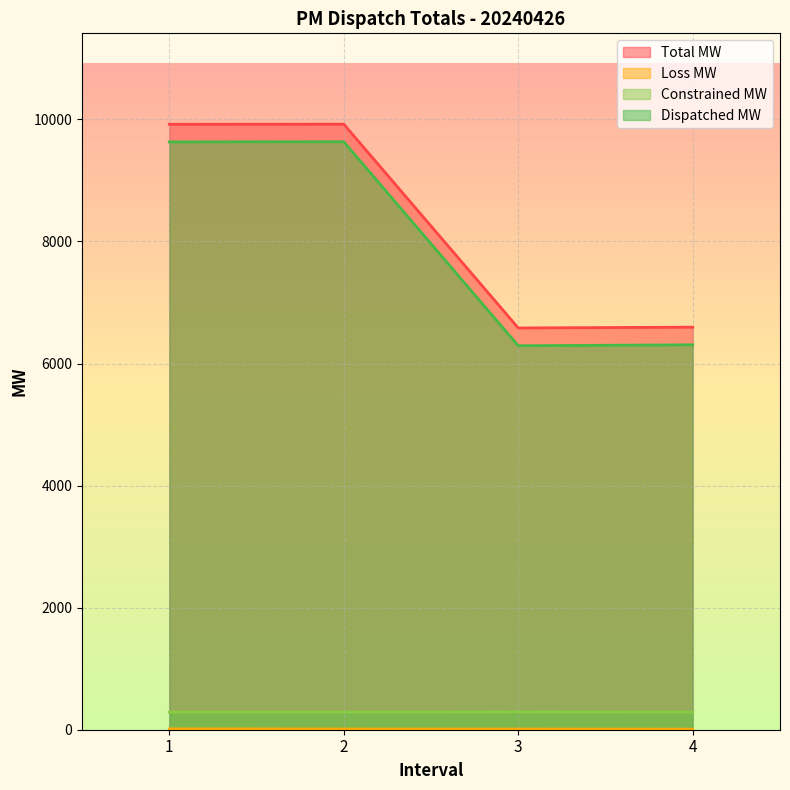

Reading left to right, what are all the values shown in this chart?

Total MW: 1=9920.0	2=9922.0	3=6582.8	4=6596.0
Loss MW: 1=13.8	2=12.3	3=10.8	4=9.3
Constrained MW: 1=288.5	2=288.0	3=291.2	4=288.9
Dispatched MW: 1=9631.5	2=9634.1	3=6291.6	4=6307.1